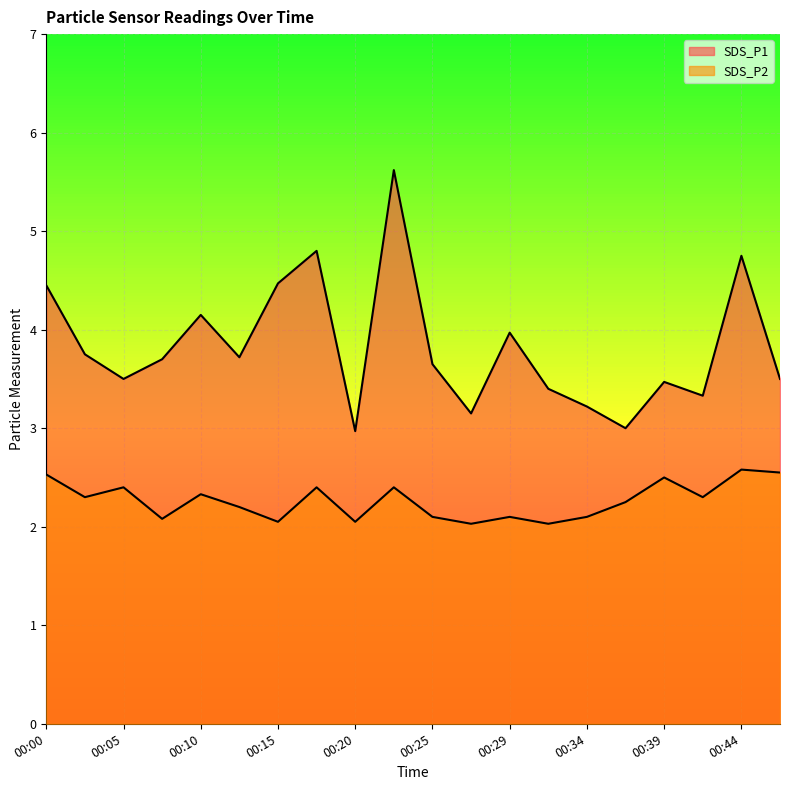

The value of SDS_P1 at 00:15 is 4.5. True or false?

True